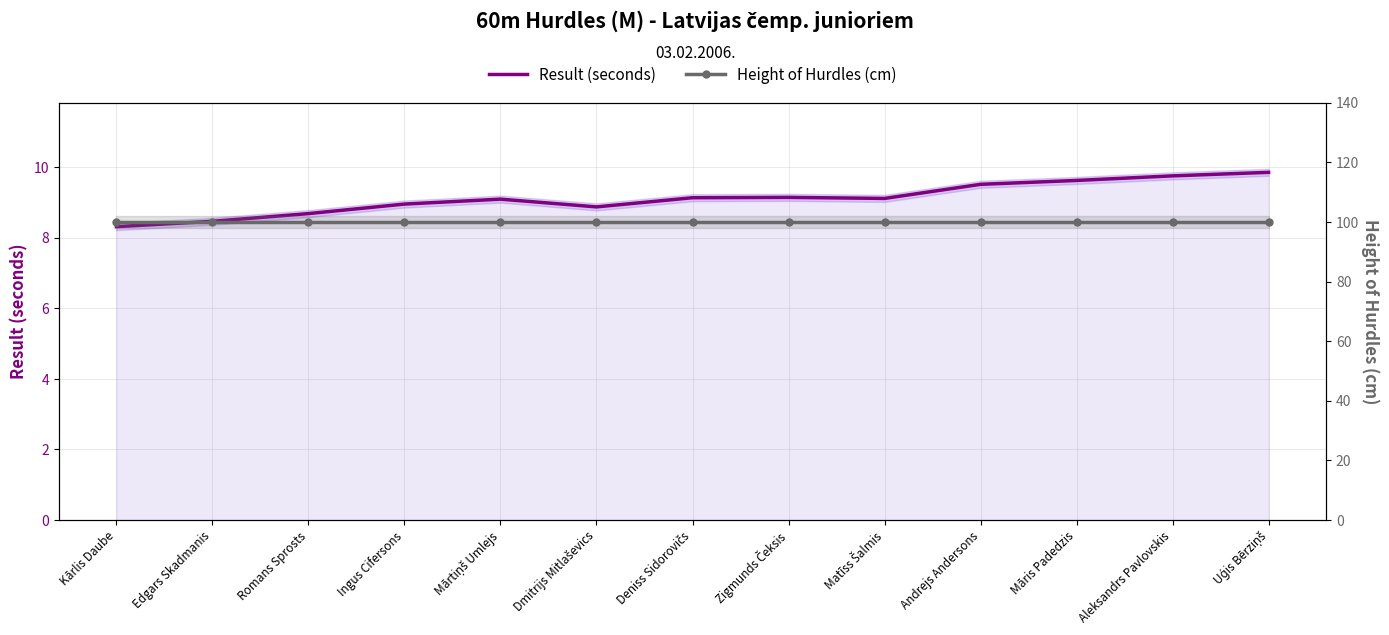

Which series has the widest spread of values?

Result (seconds)